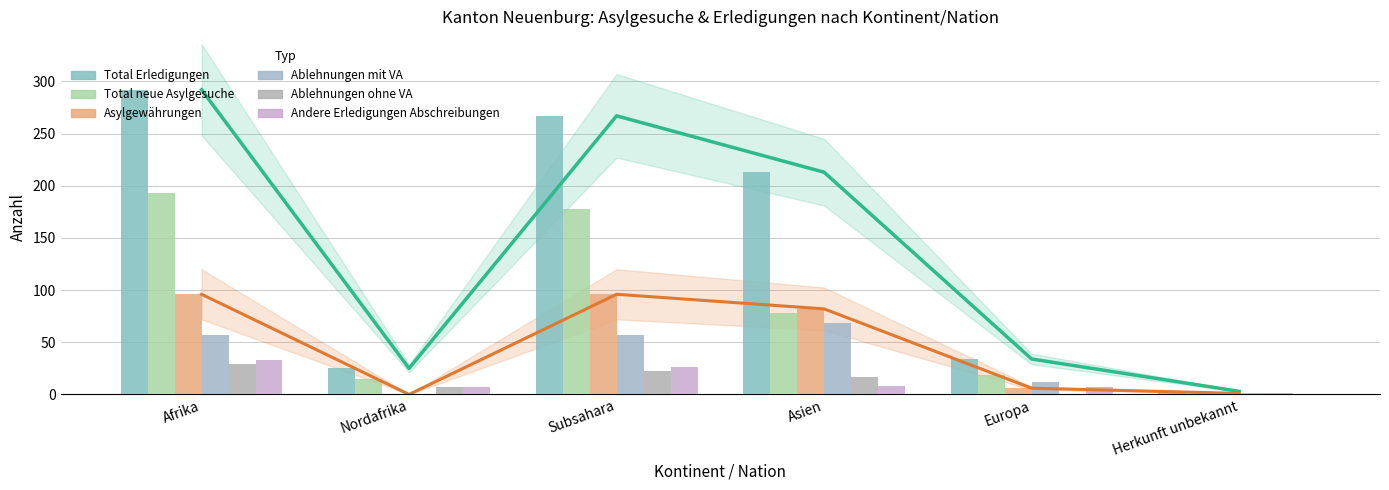

How many values in the Asylgewährungen series are below 82?

3